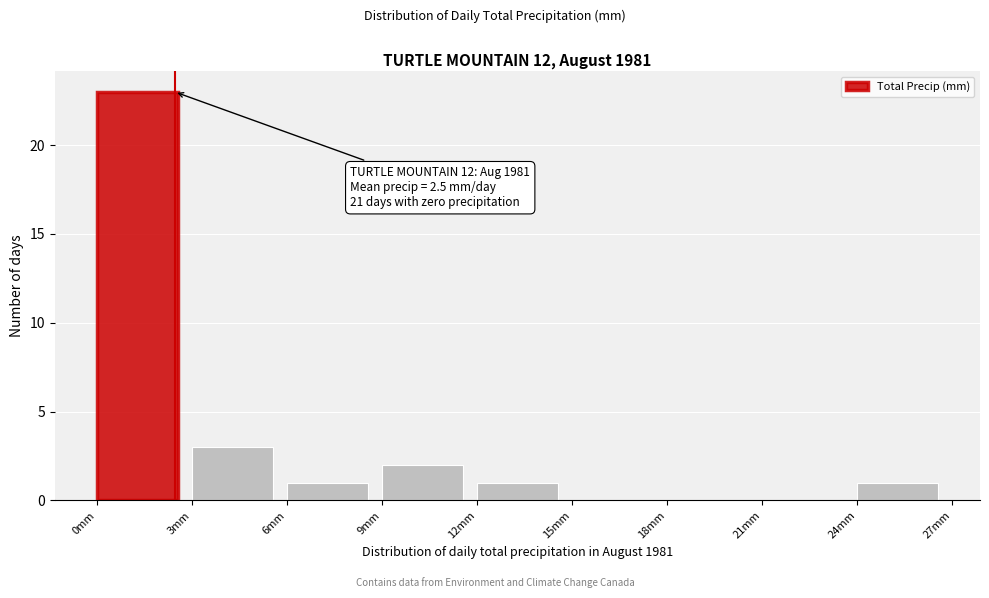

Over which range of the x-axis is the bar tallest?

0 to 3